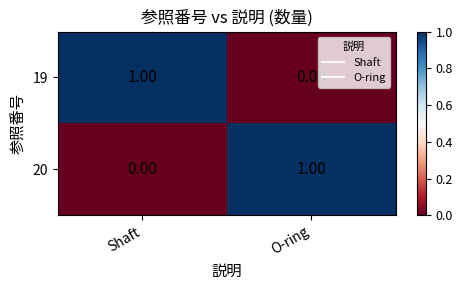

At Shaft, list the series in order from smallest to largest.

20, 19